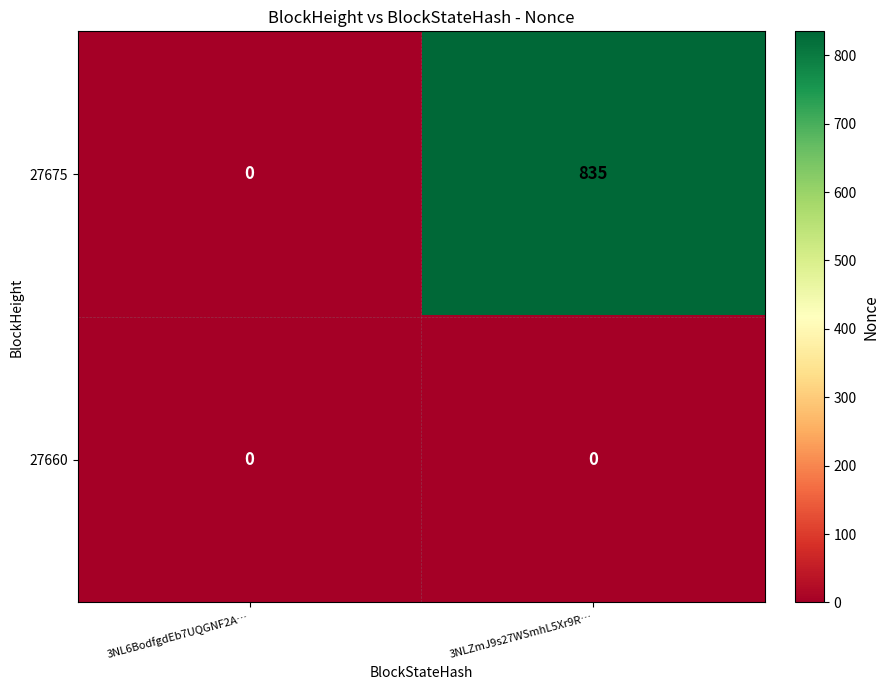

At which category is the sum across all series the highest?

3NLZmJ9s27WSmhL5Xr9R…